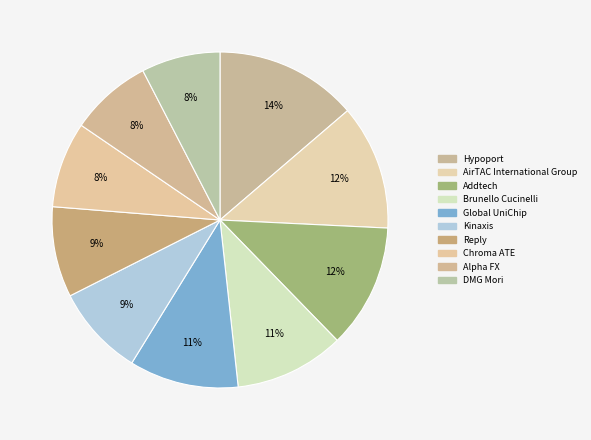

What percentage is the DMG Mori slice, to the nearest percent?

8%